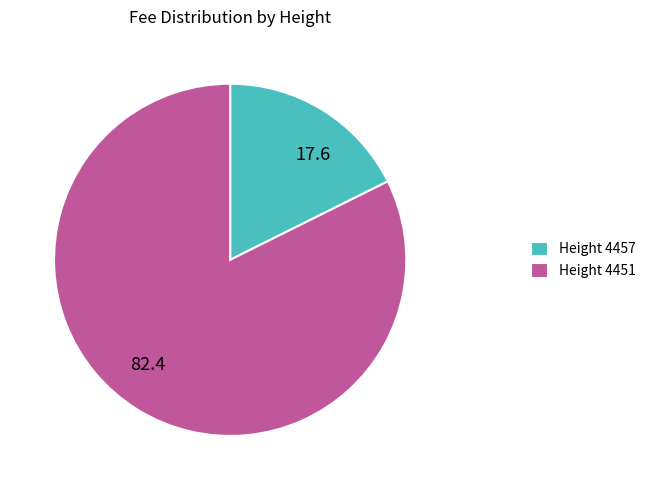

Is there any slice that represents more than half of the pie?

Yes